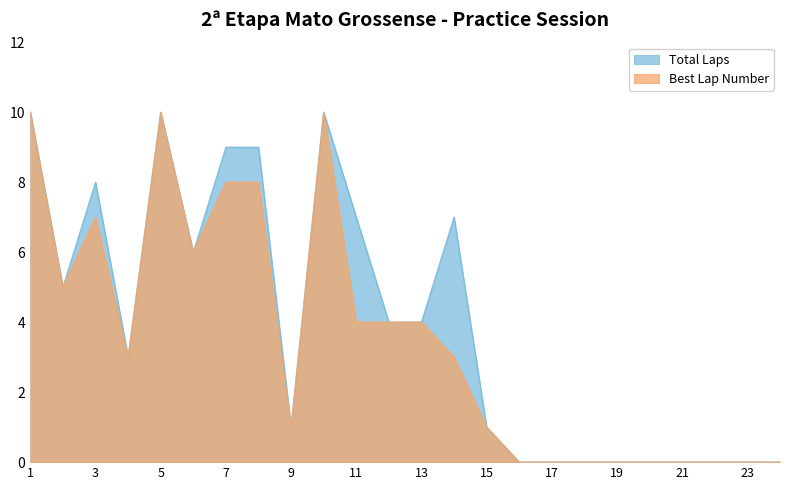

How many data points in Total Laps are above 4?

10